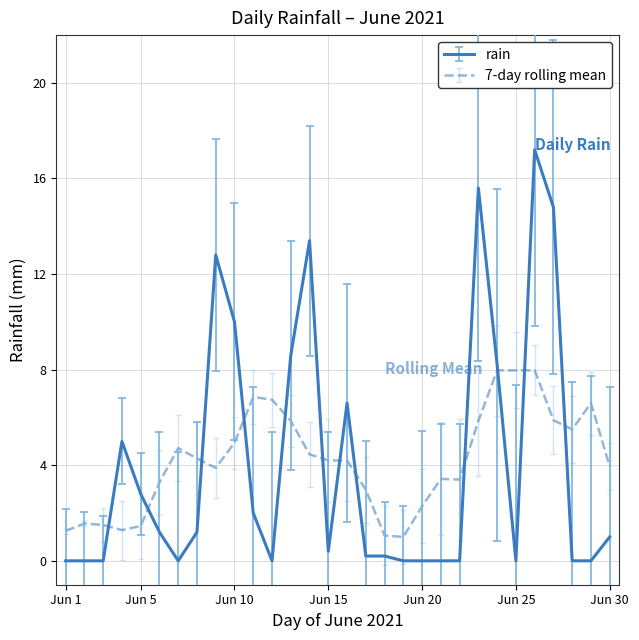

Rank the series by their maximum value, from highest to lowest.

rain, 7-day rolling mean